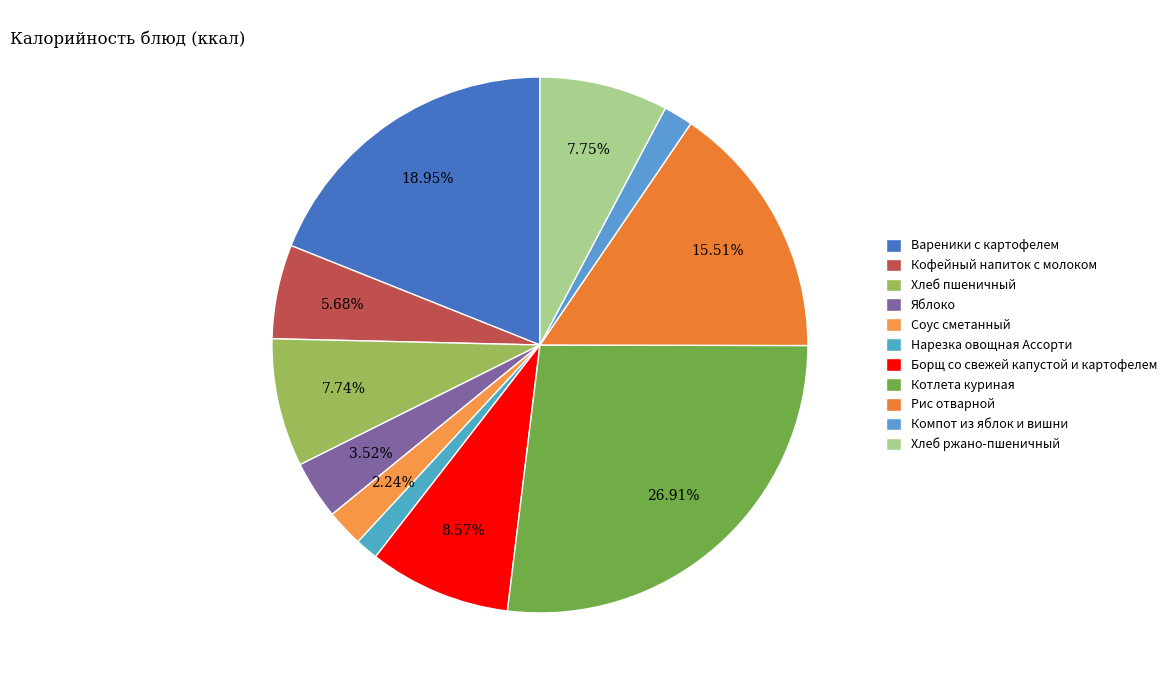

What is the ratio of the value at Соус сметанный to the value at Нарезка овощная Ассорти?

1.6